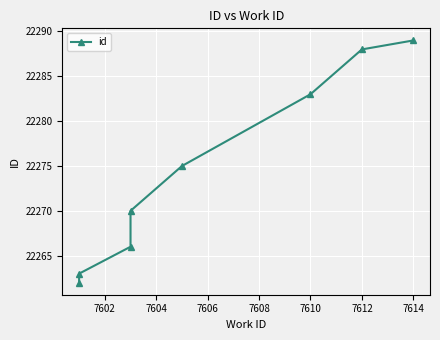

Count the number of data series in this chart.

1